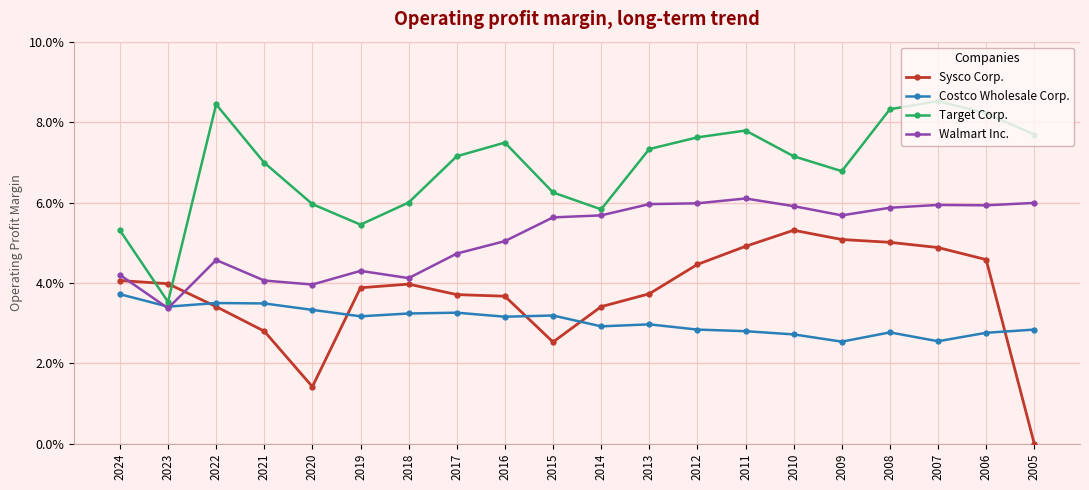

What are all the series names shown in the legend?

Sysco Corp., Costco Wholesale Corp., Target Corp., Walmart Inc.